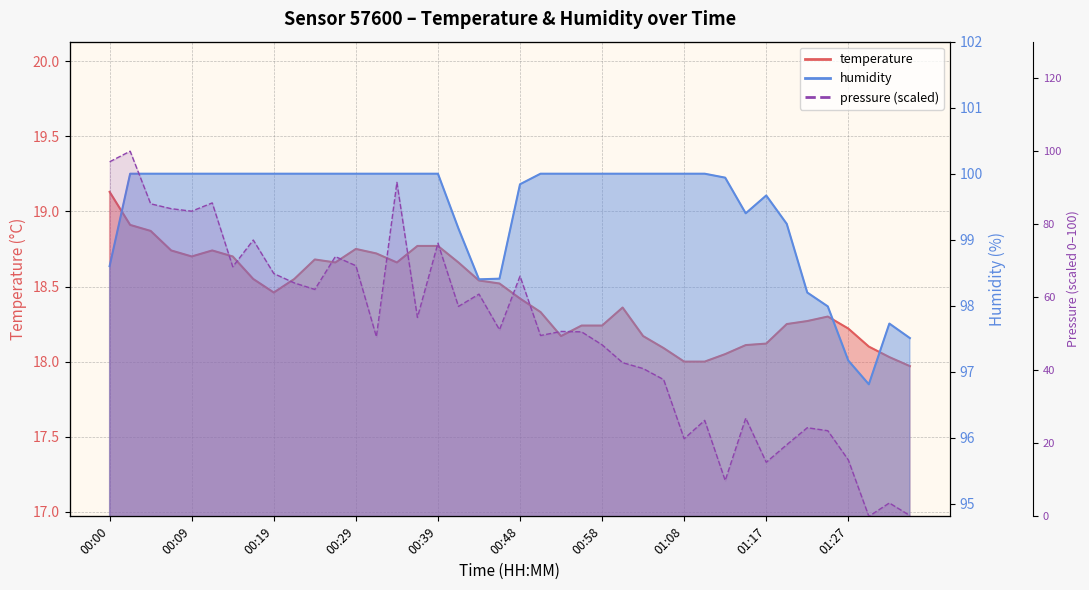

True or false: temperature and humidity intersect in this chart.

False